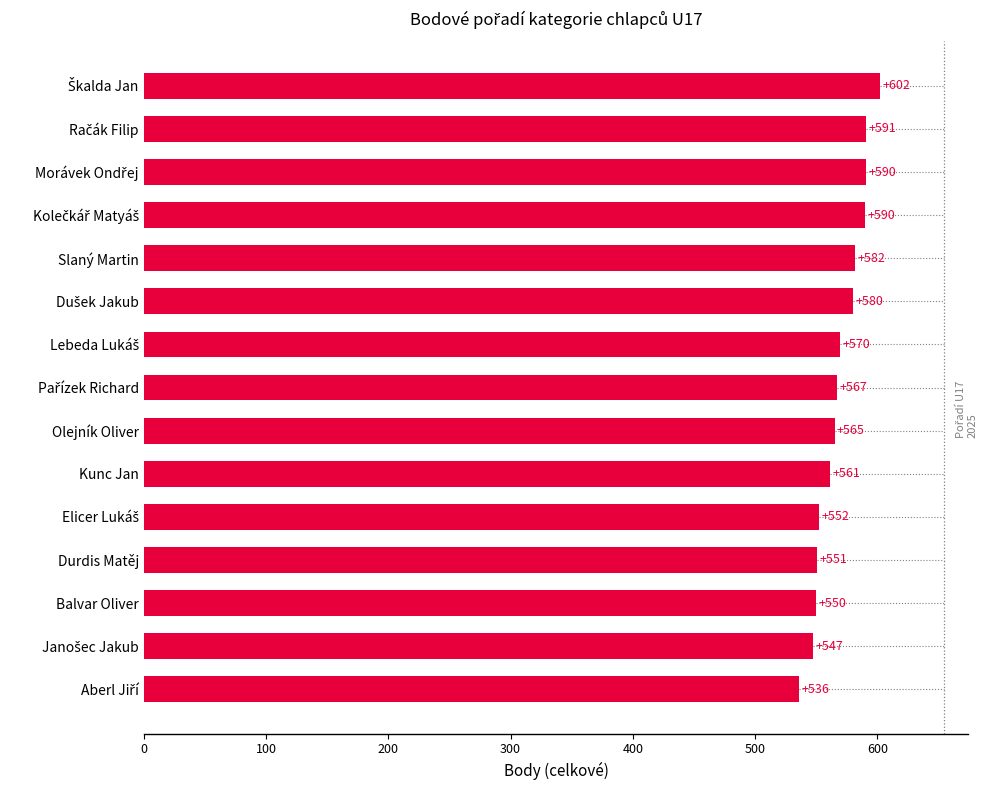

What is the maximum value shown in the chart?

602.1